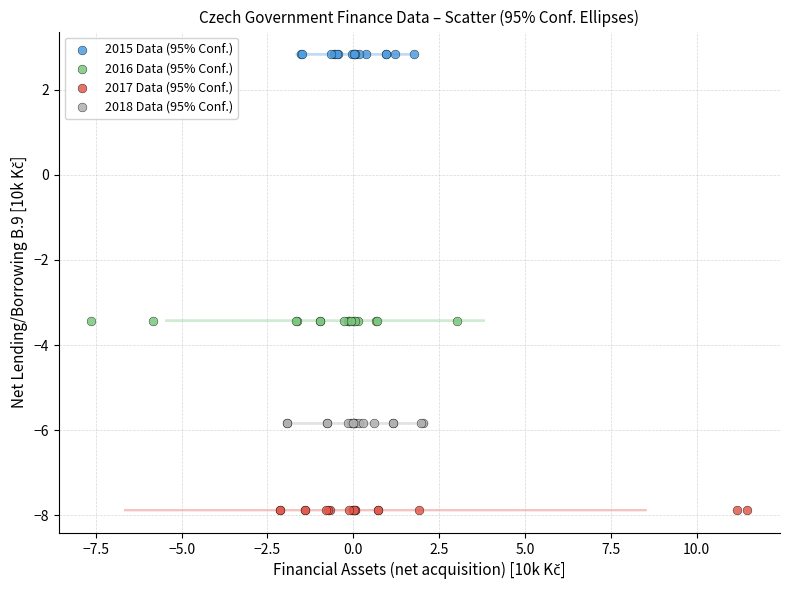

Which series reaches the maximum Y coordinate?

2015 Data (95% Conf.)